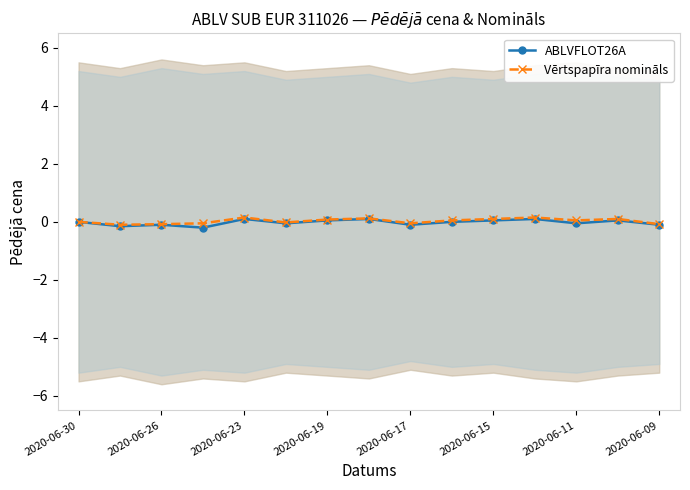

Count the ABLVFLOT26A values in the range 0 to 1.

8